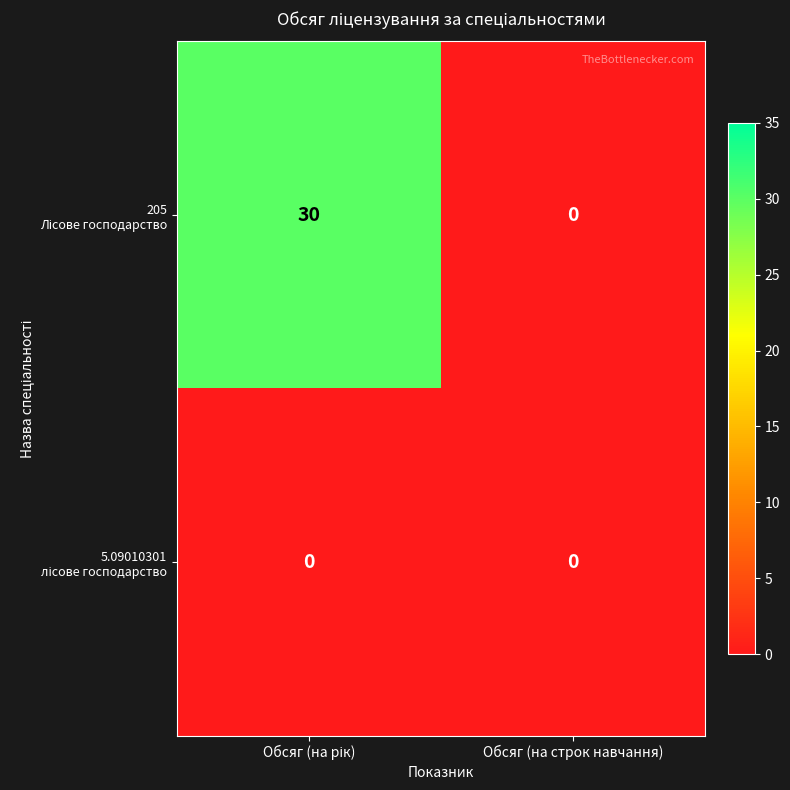

How many series are shown in this chart?

2